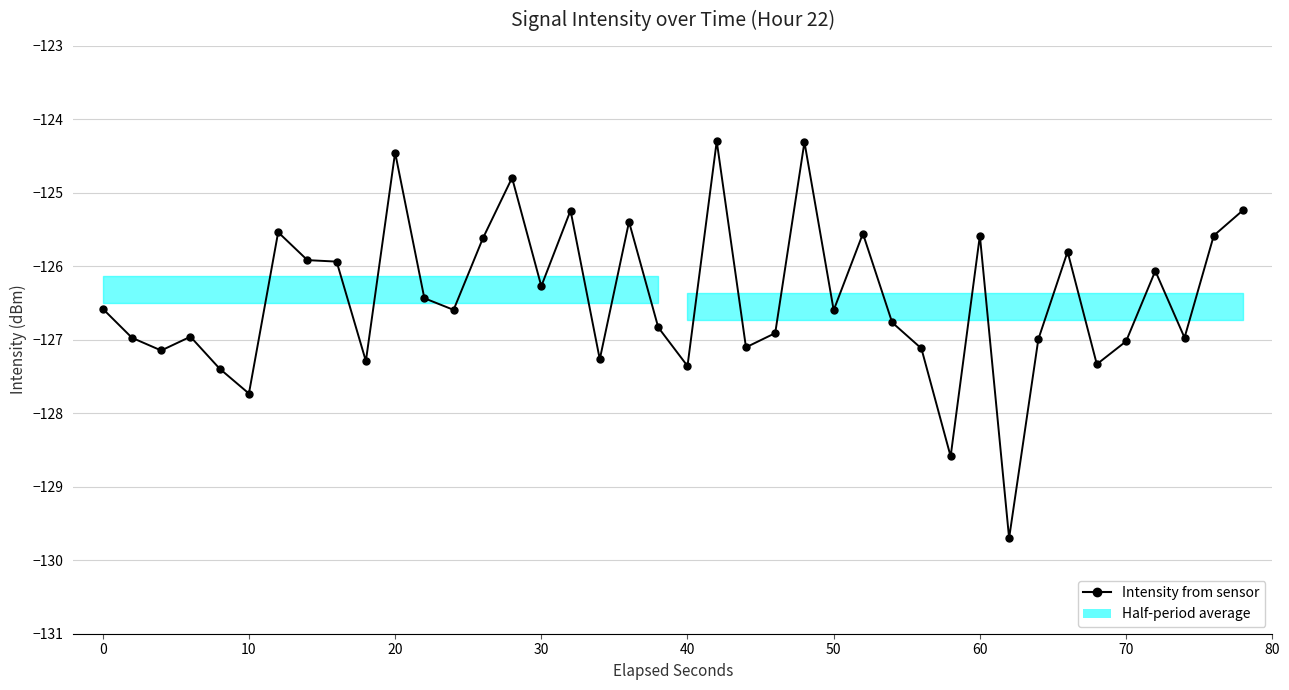

How many interior local peaks (higher than both neighbors) does the data have?

12